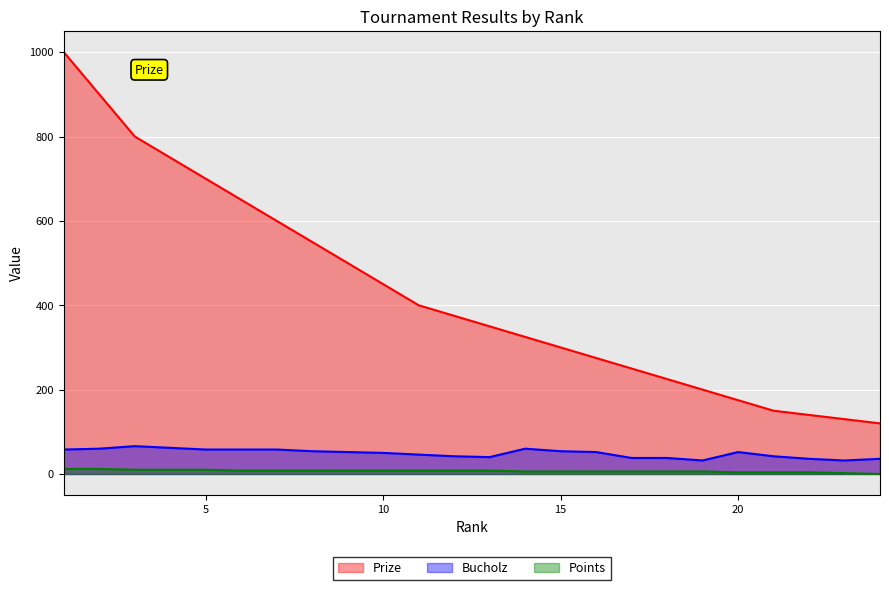

How many lines are shown in the chart?

3